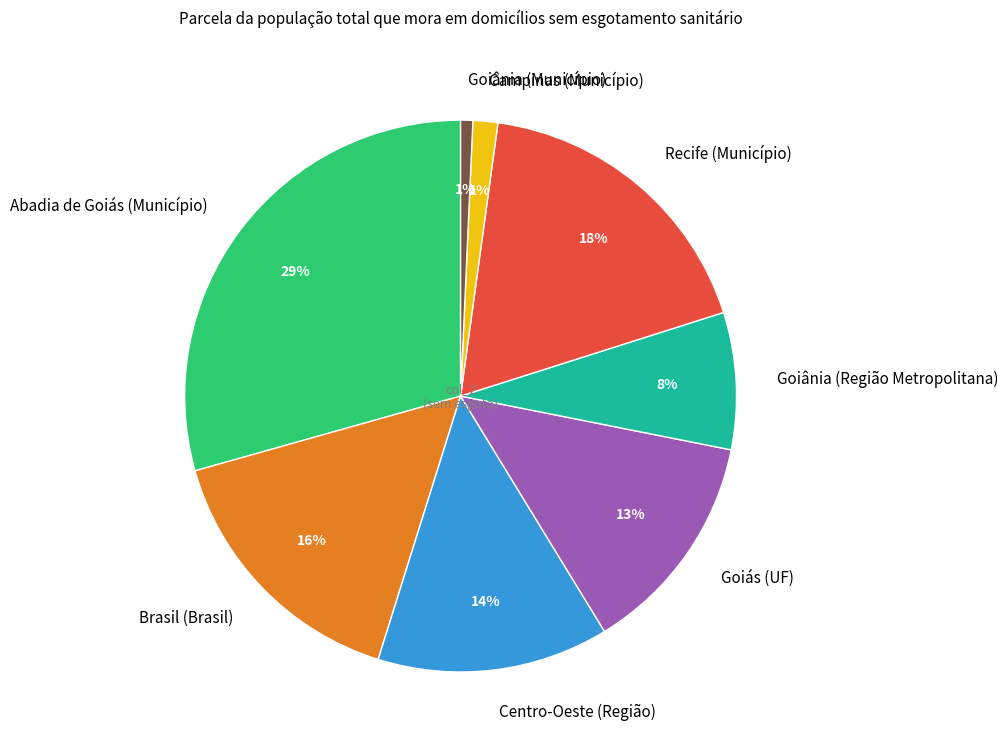

Count the number of slices in the pie.

8